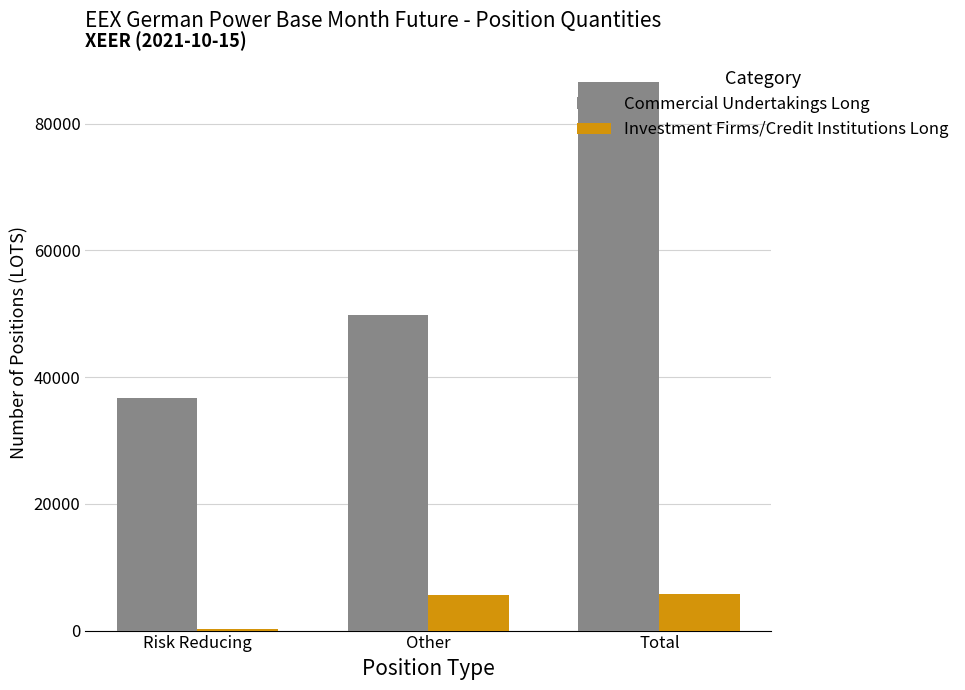

At which category does the chart reach its peak across all series?

Total